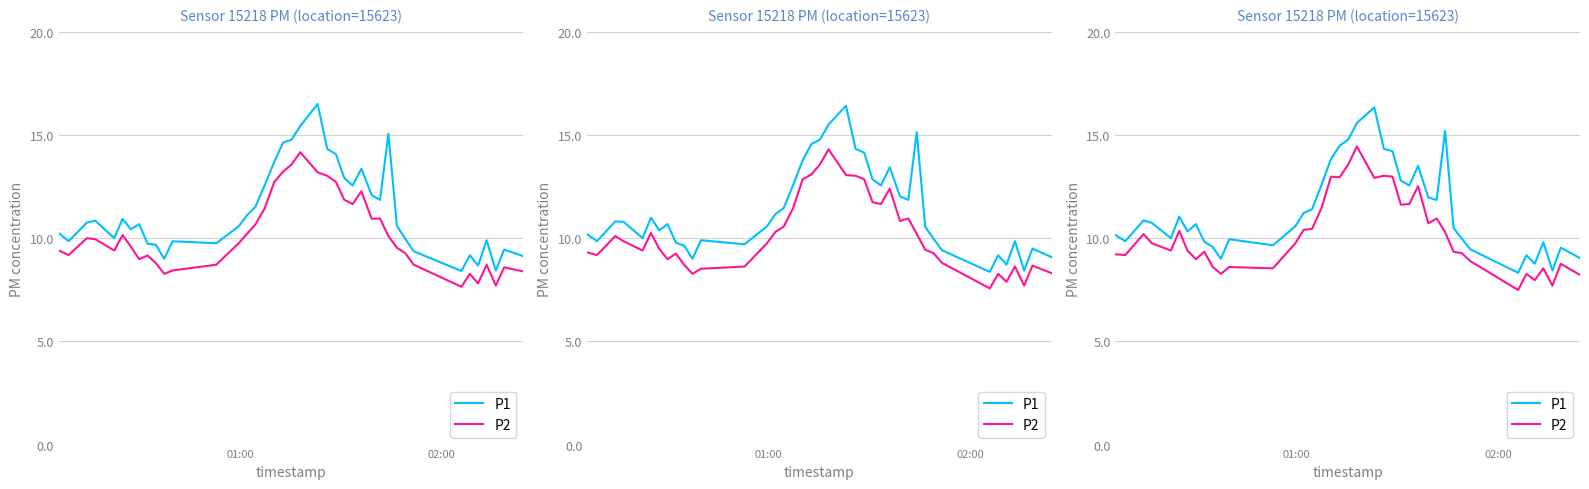

How many values in the P2 series are below 9?

13